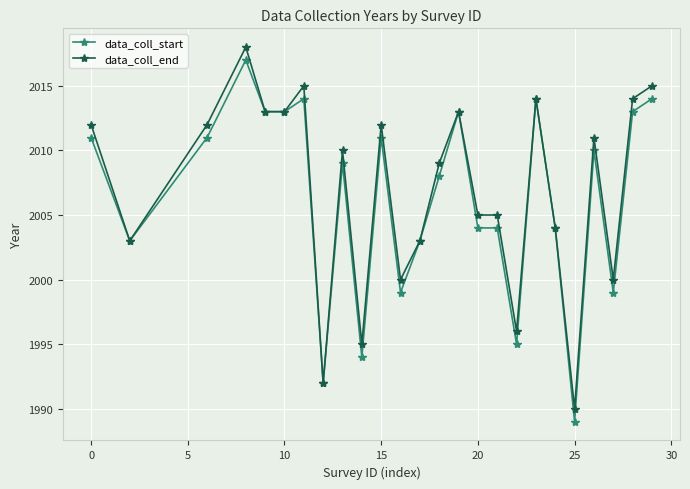

True or false: data_coll_end has more than 1 points higher than both neighbors.

True